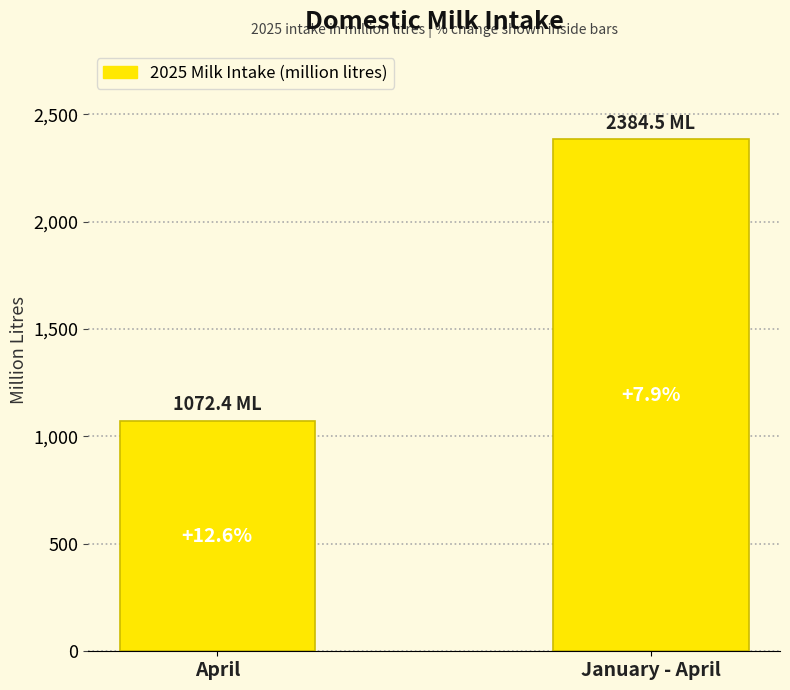

How many bars are there in total?

2